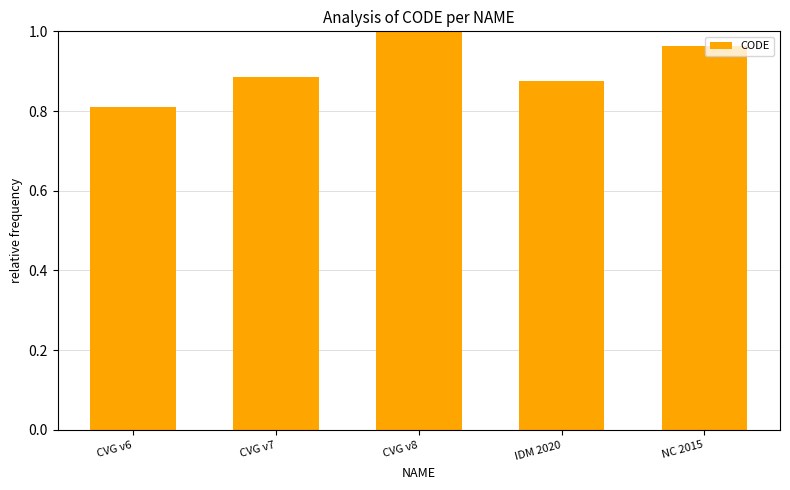

Which has a higher value, CVG v6 or CVG v7?

CVG v7